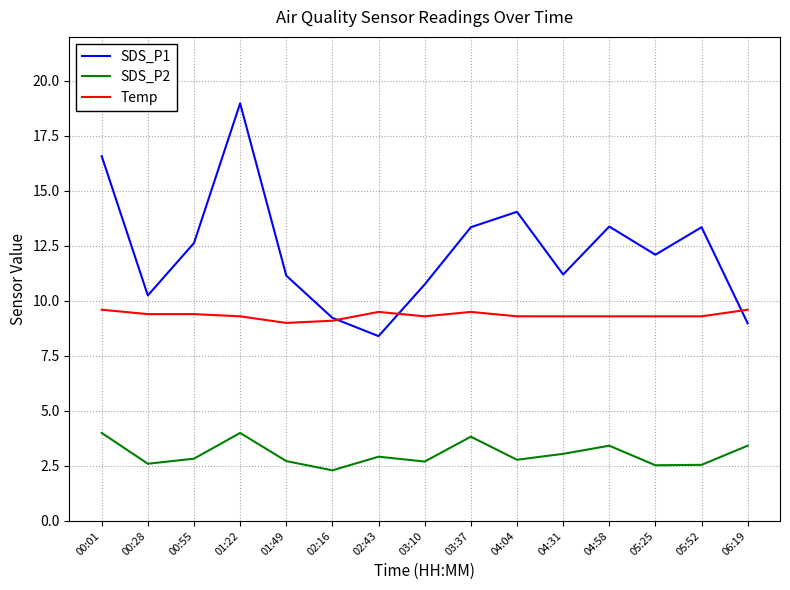

True or false: SDS_P2 and Temp cross at least once.

False